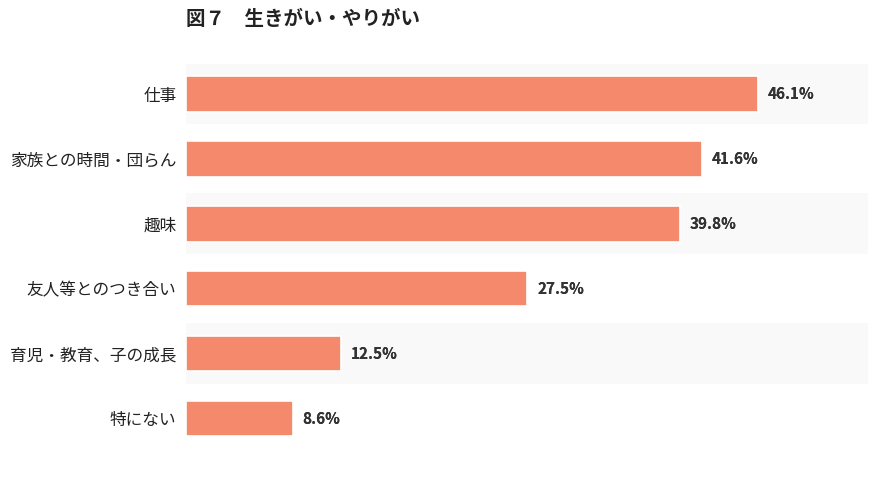

True or false: the data shows 0.6 at 趣味.

False